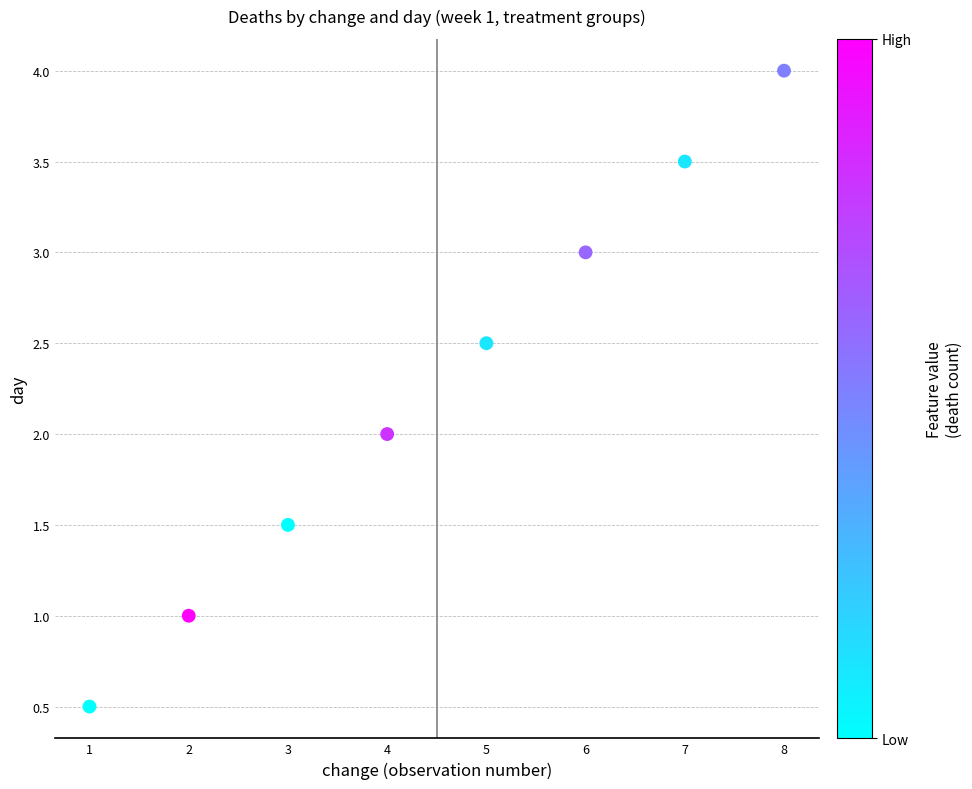

What is the average X value?

4.5